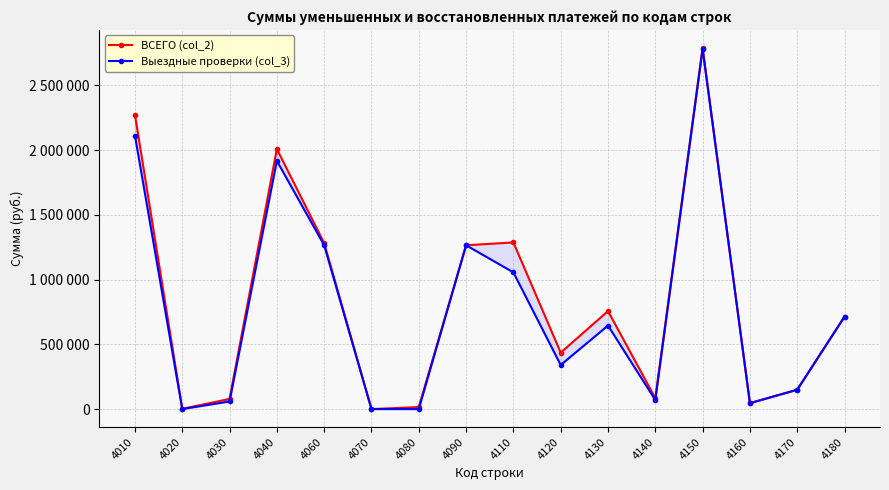

Is this an area chart (filled region under the line)?

No